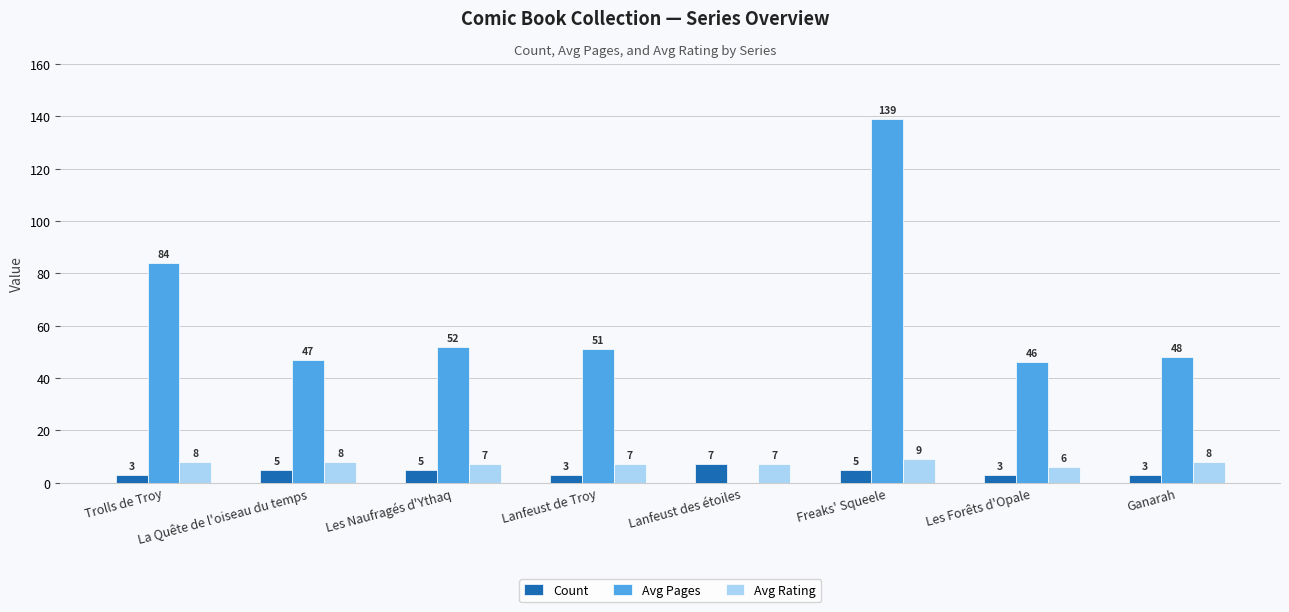

How many data points does each series have?

8